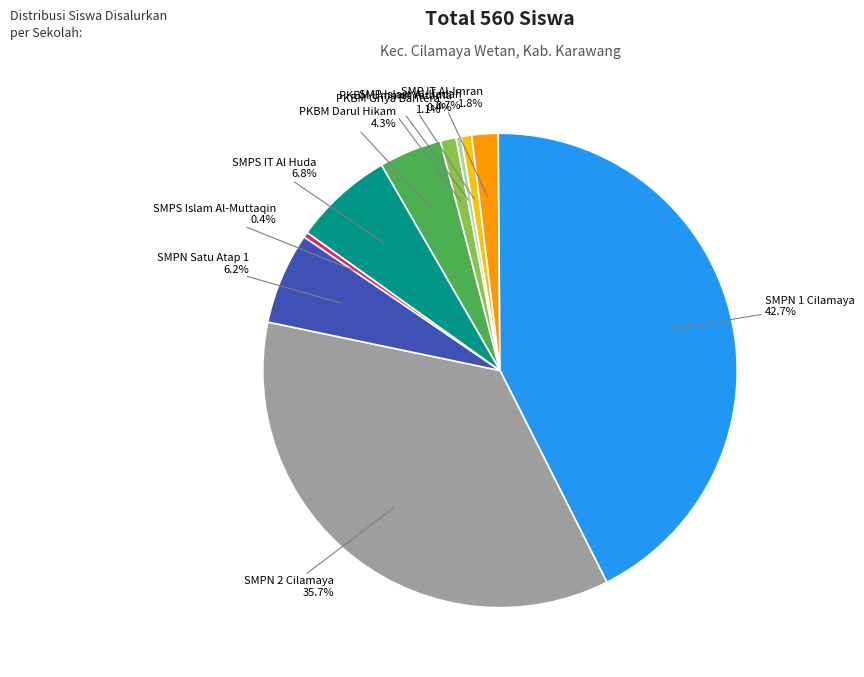

What percentage is NOT represented by PKBM Ummul Yatama?

99.6%